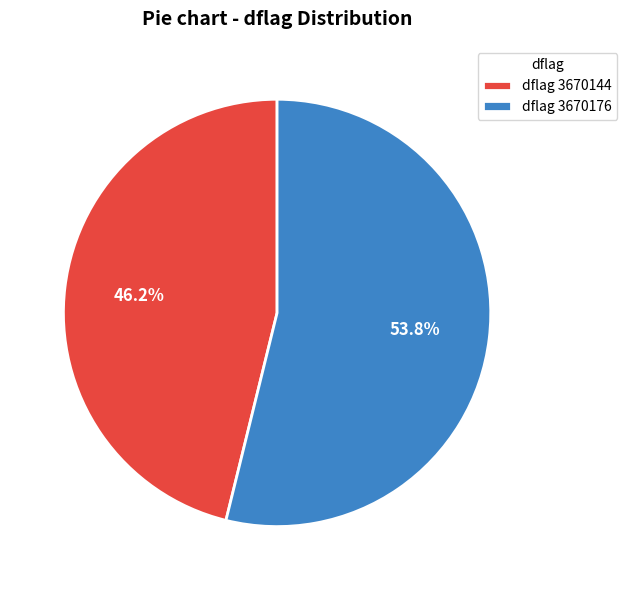

What percentage is NOT represented by dflag 3670144?

53.8%